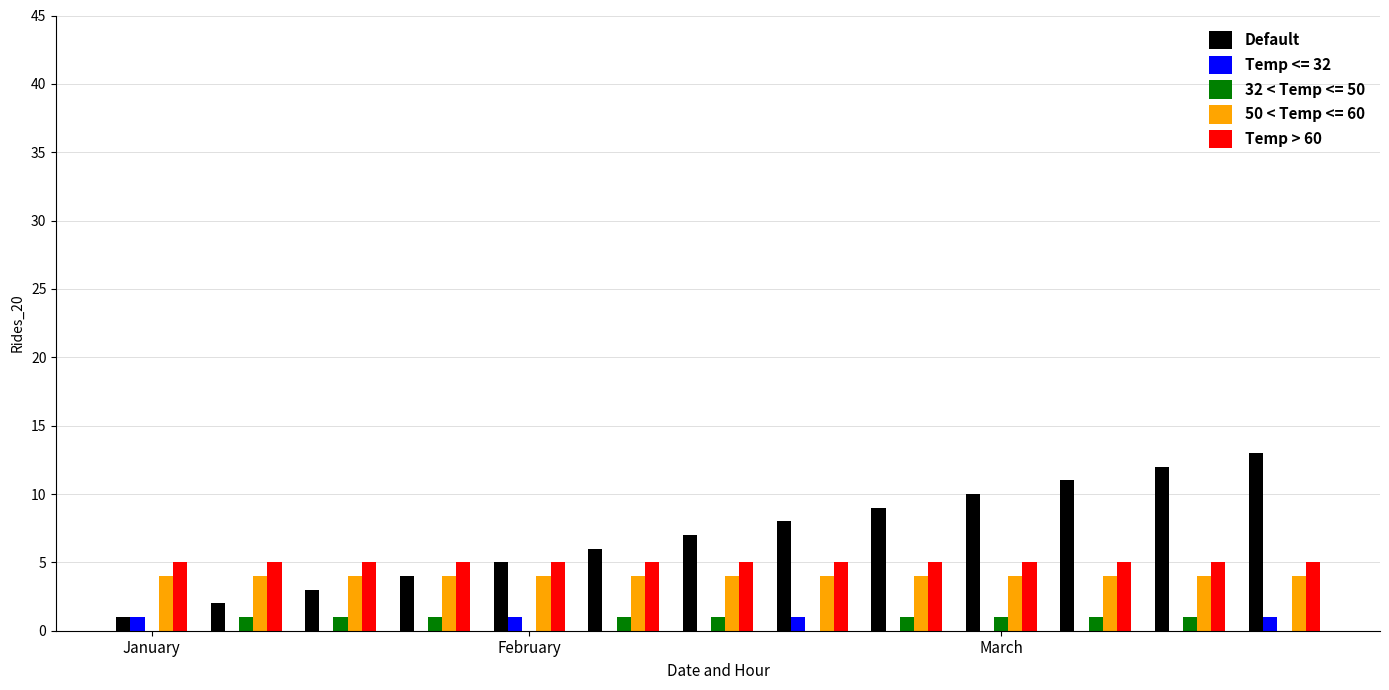

Count the number of data series in this chart.

5